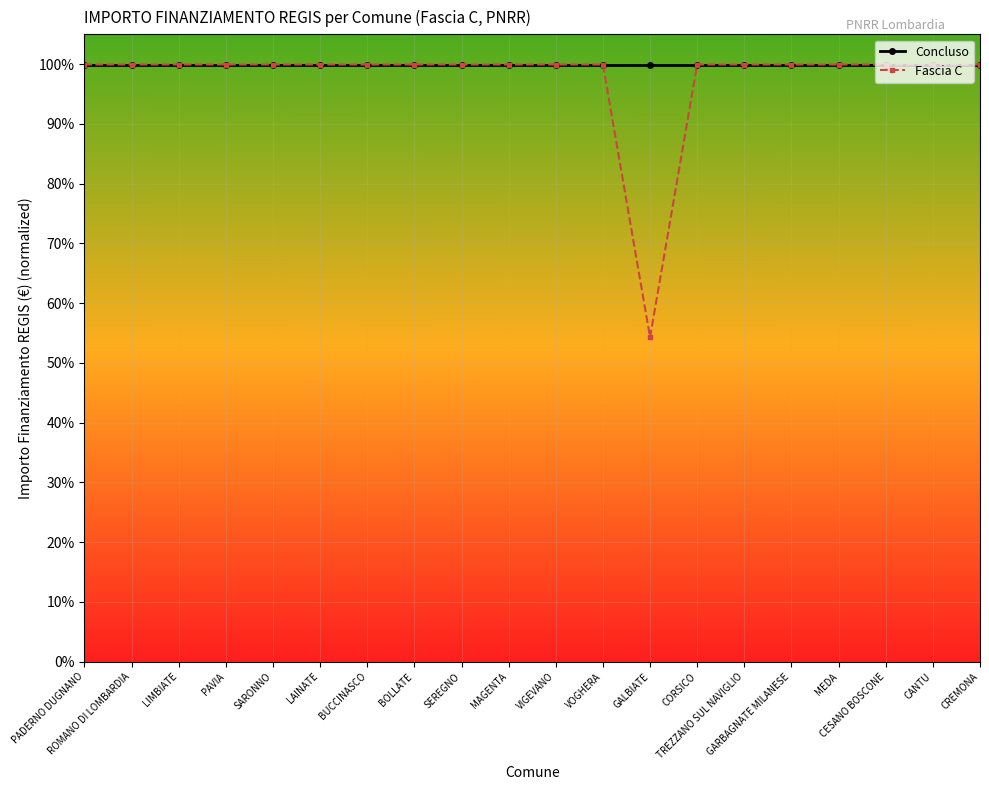

What are all the series names shown in the legend?

Concluso, Fascia C